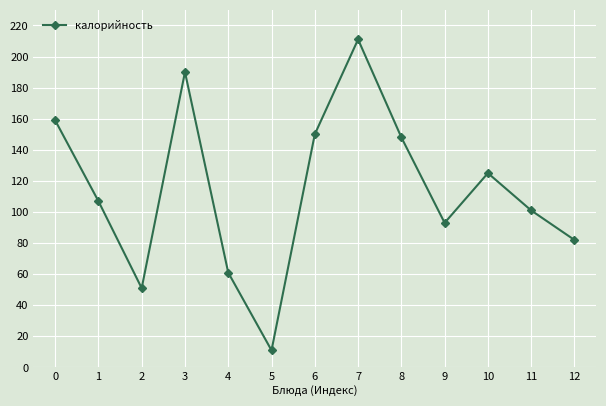

What is the approximate value at 12?

82